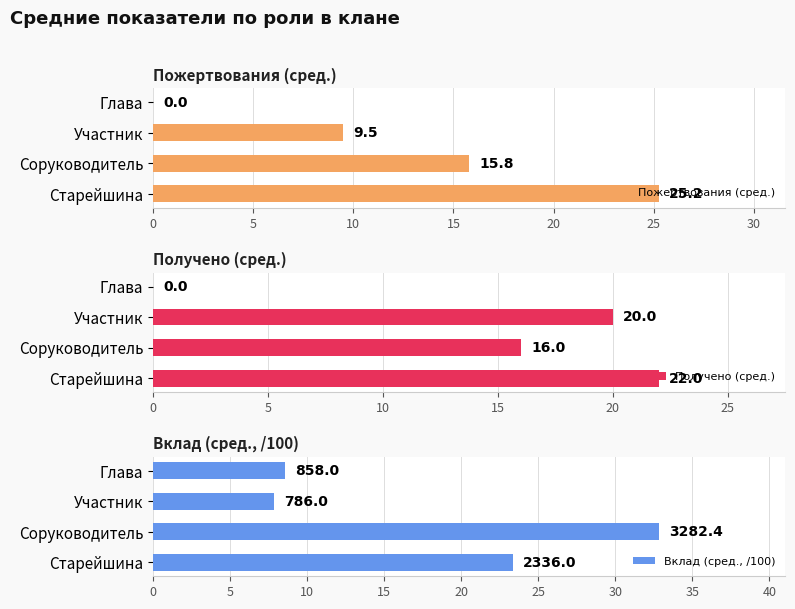

Rank the series by their maximum value, from highest to lowest.

Вклад (сред., /100), Пожертвования (сред.), Получено (сред.)